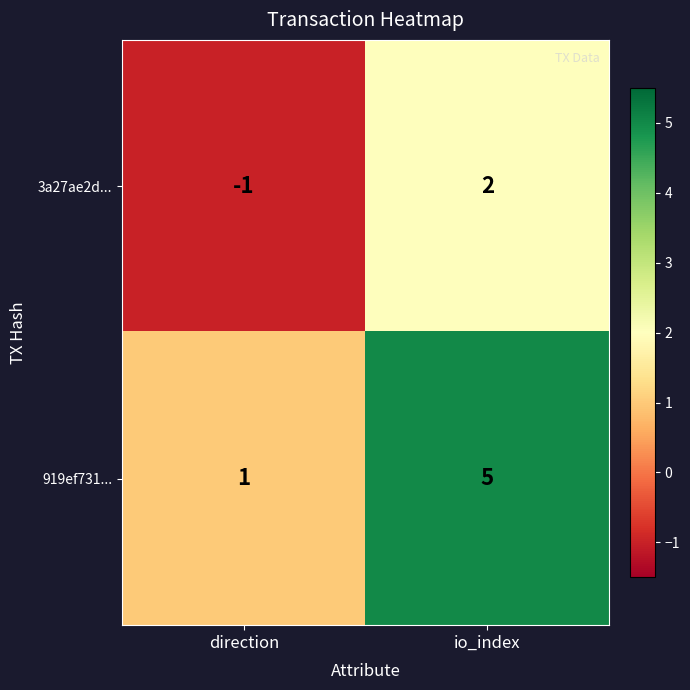

Which series has the widest spread of values?

919ef731...